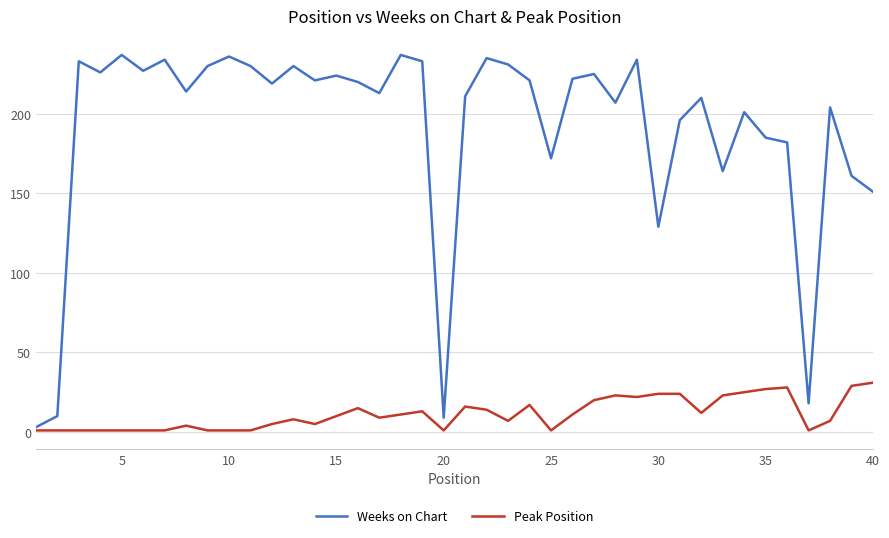

Which series has the largest total across all categories?

Weeks on Chart